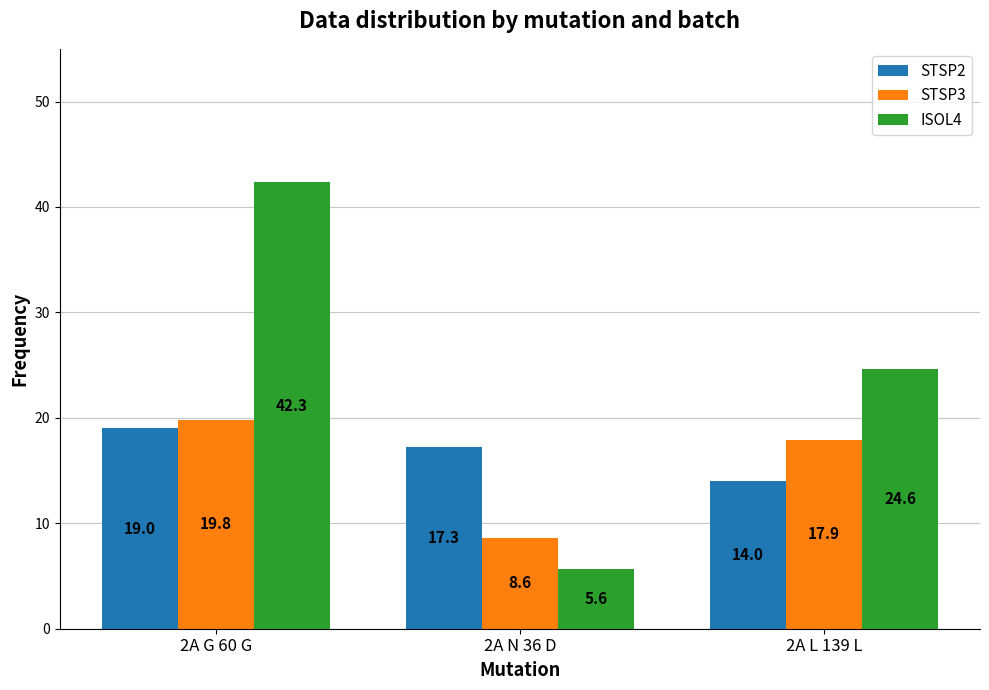

Which category has the lowest value in the STSP3 series?

2A N 36 D